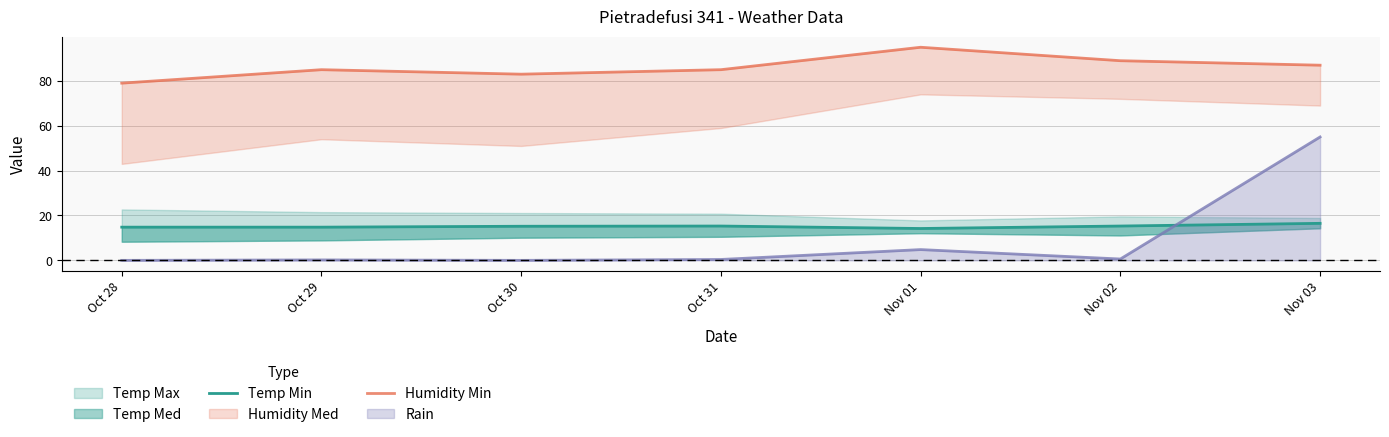

In Humidity Min, how many points are lower than both neighbors (excluding endpoints)?

1